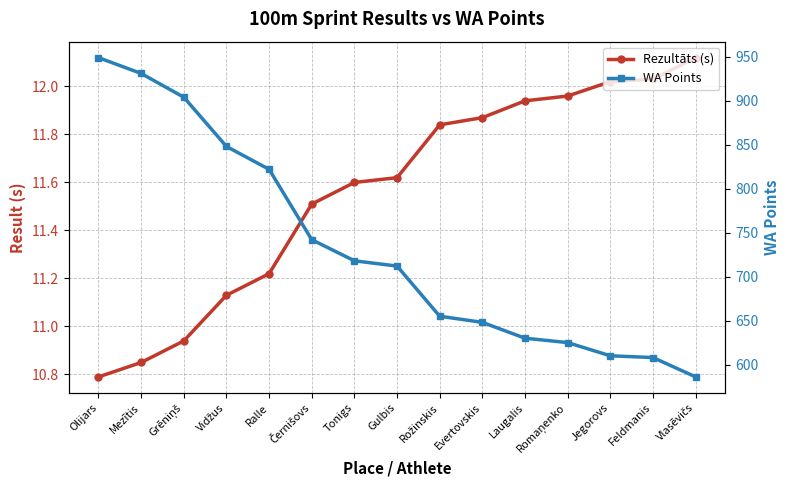

True or false: WA Points has a value of 630.0 at Laugalis.

True